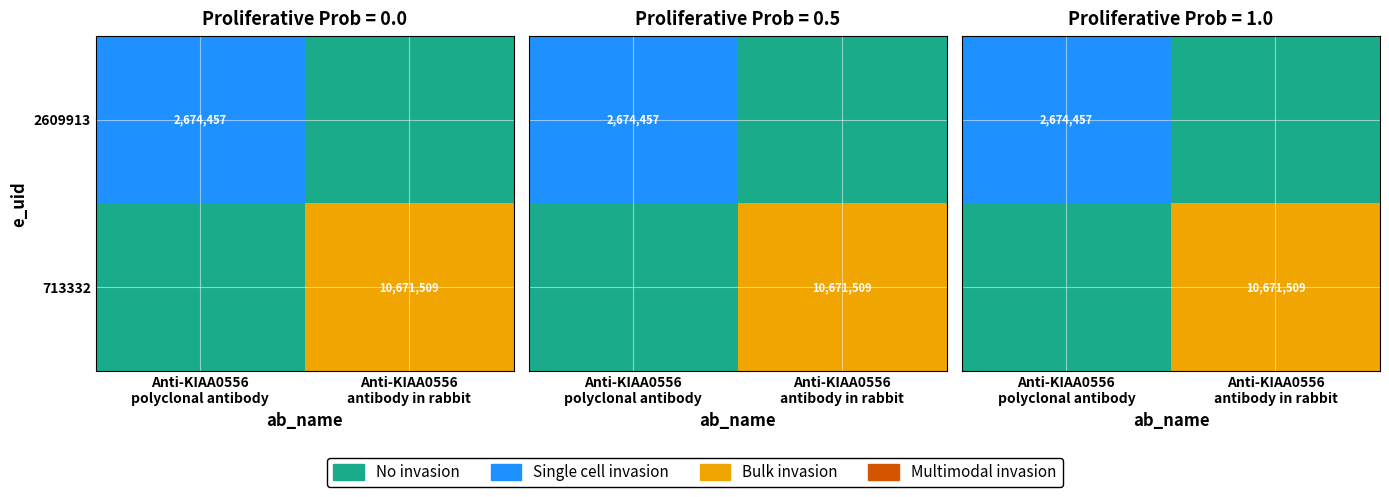

Rank the categories by 713332 value from lowest to highest.

Anti-KIAA0556 polyclonal antibody, Anti-KIAA0556 antibody in rabbit